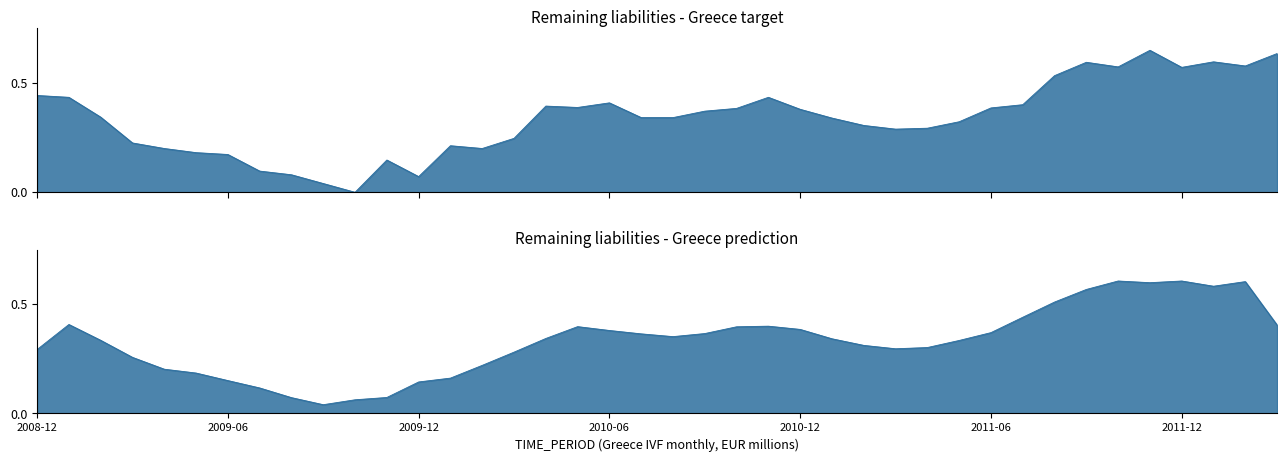

Where is the first local maximum?

2009-11